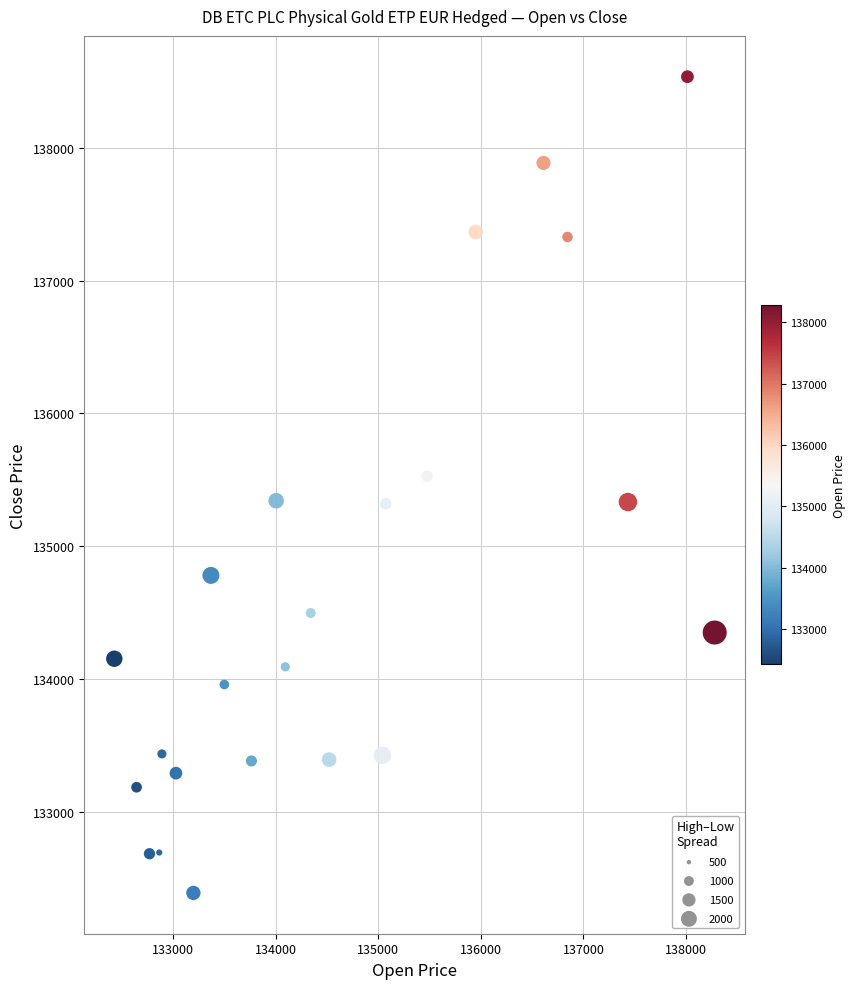

What is the range of X values (max minus min)?

5853